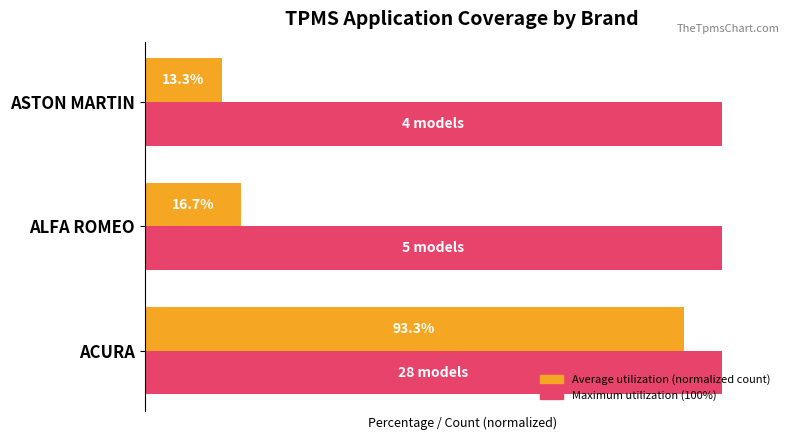

Which category has the lowest value across all series?

ASTON MARTIN